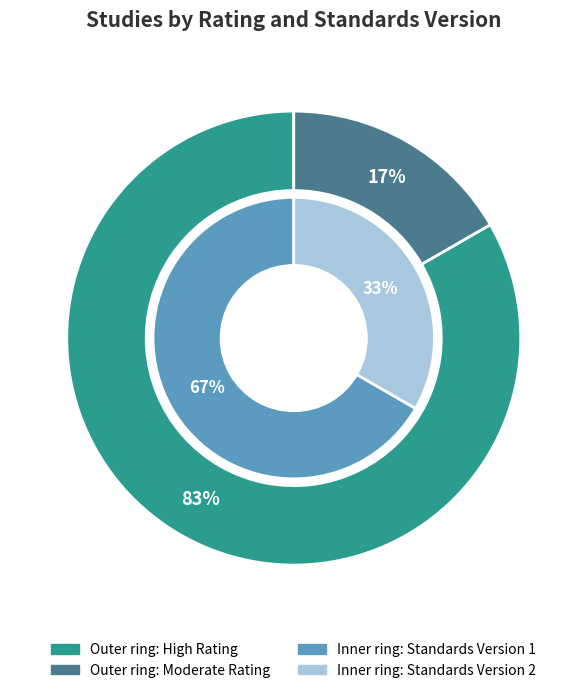

Count the number of slices in the pie.

6